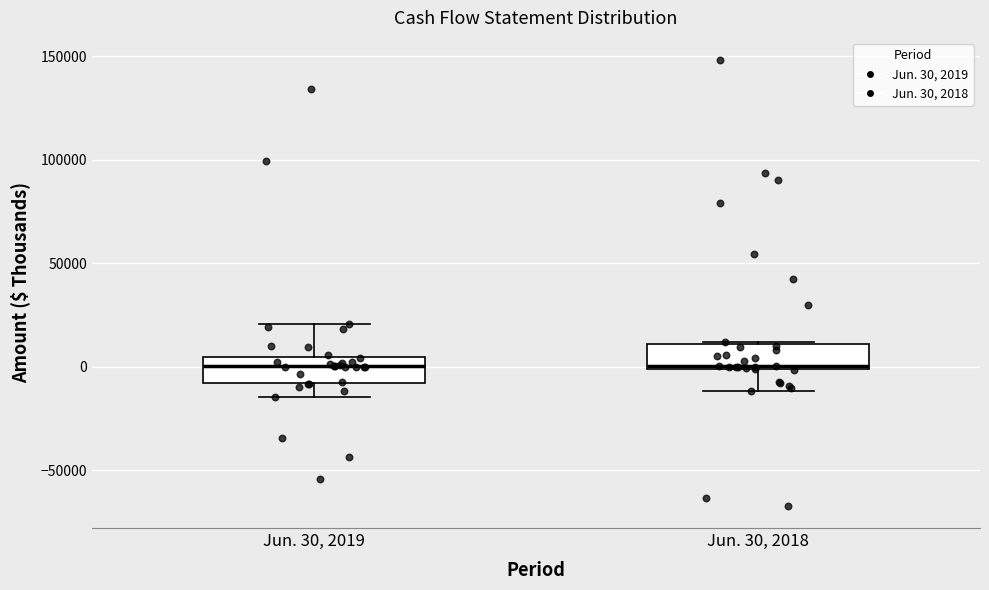

Reading left to right, read every box against the y-axis: the position of its median line, the range the box covers, and the ends of its whiskers. The values are not printed on the chart, so give them approximately, as read against the axis.

Jun. 30, 2019: median 0, box -10000 to 5000, whiskers -15000 to 20000
Jun. 30, 2018: median 0 (just above the box's lower edge), box 0 to 10000, whiskers -10000 to 10000